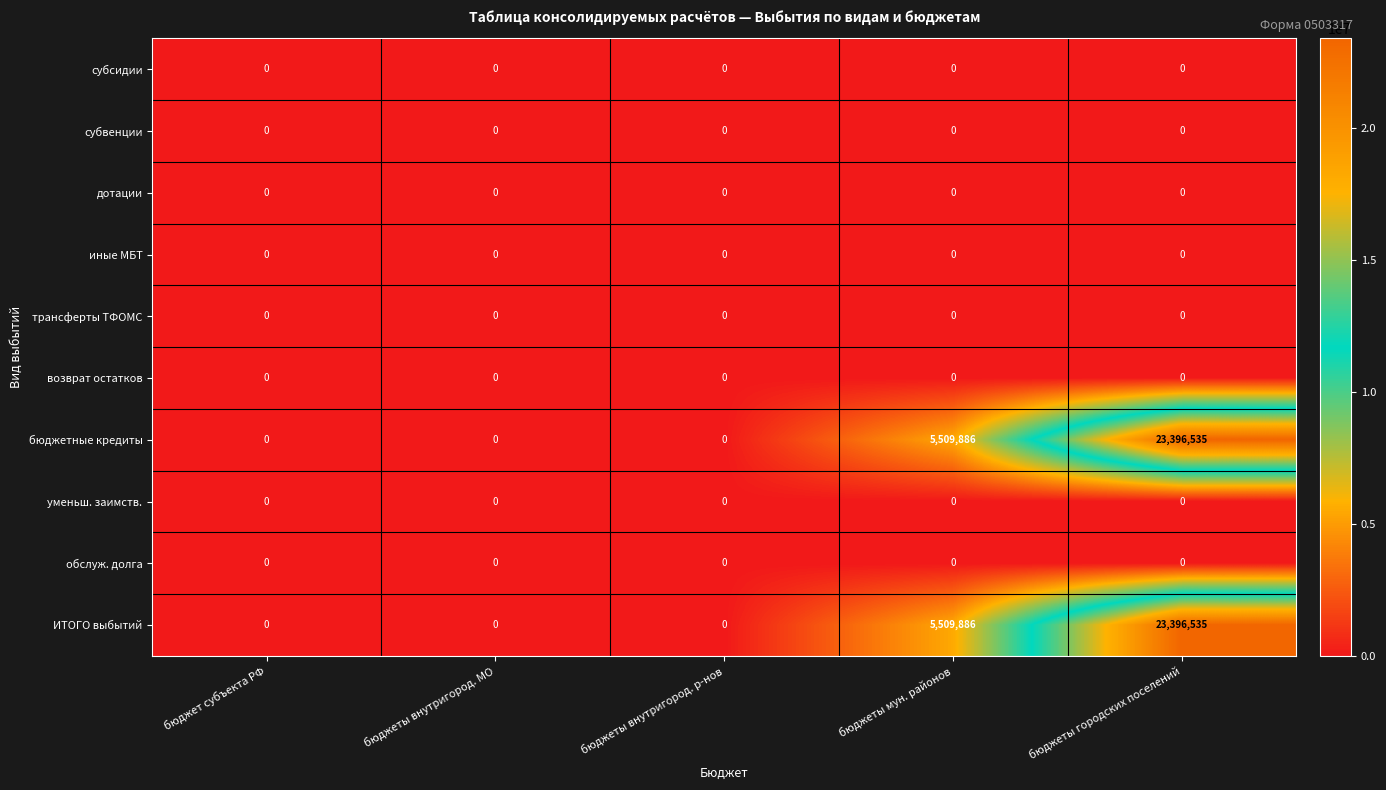

How many distinct data groups are displayed?

10